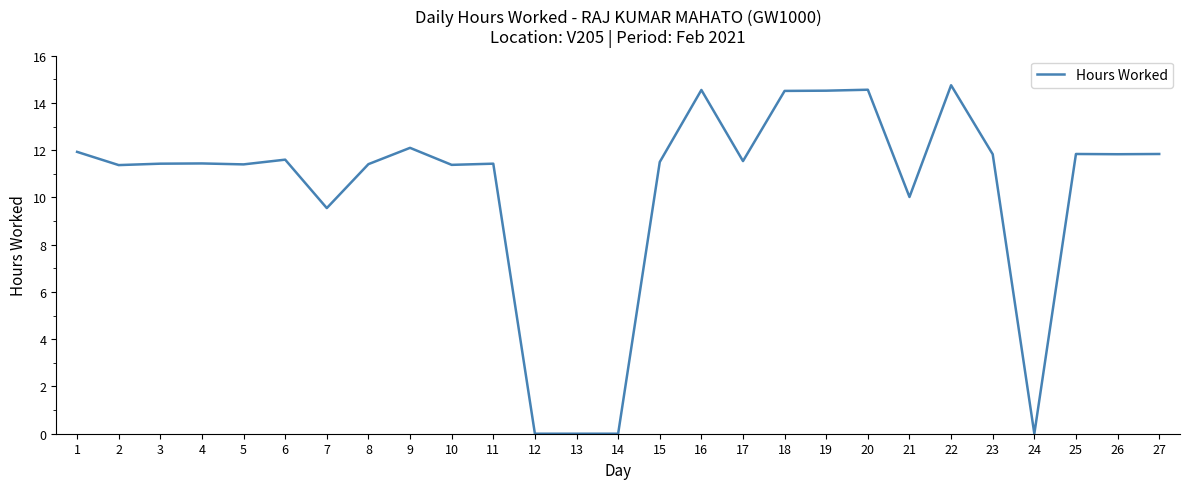

Does the chart display data point markers on the line(s)?

No